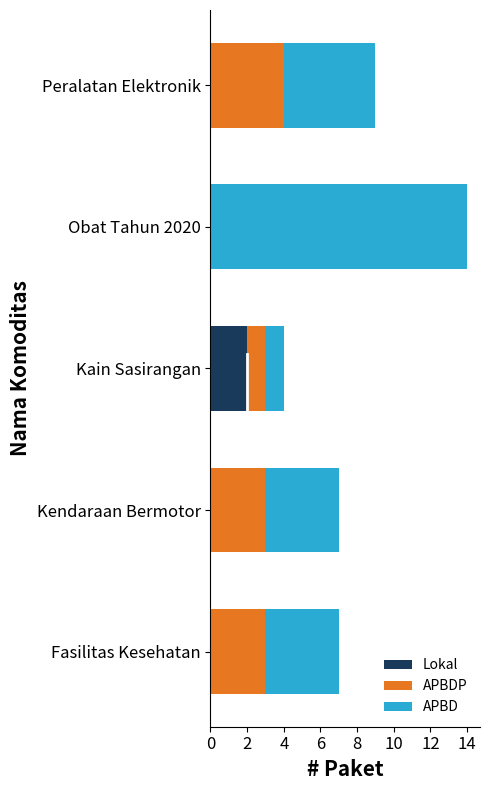

What is the total value across all series at Kendaraan Bermotor?

7